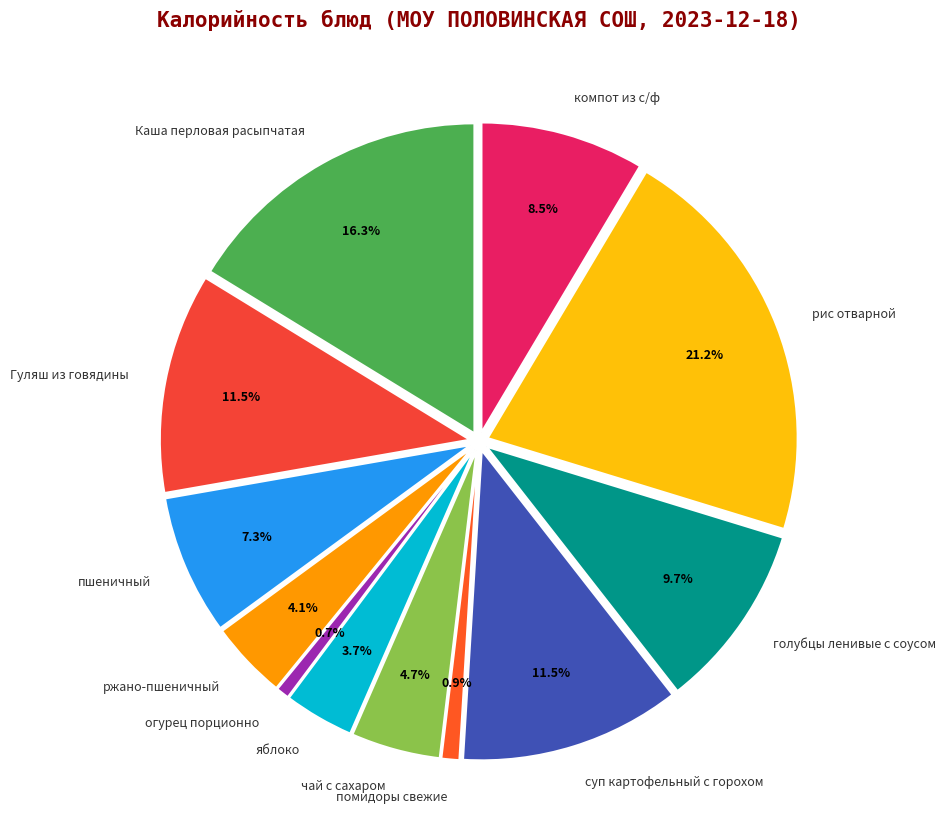

Is it true that рис отварной is 13% of the pie?

False